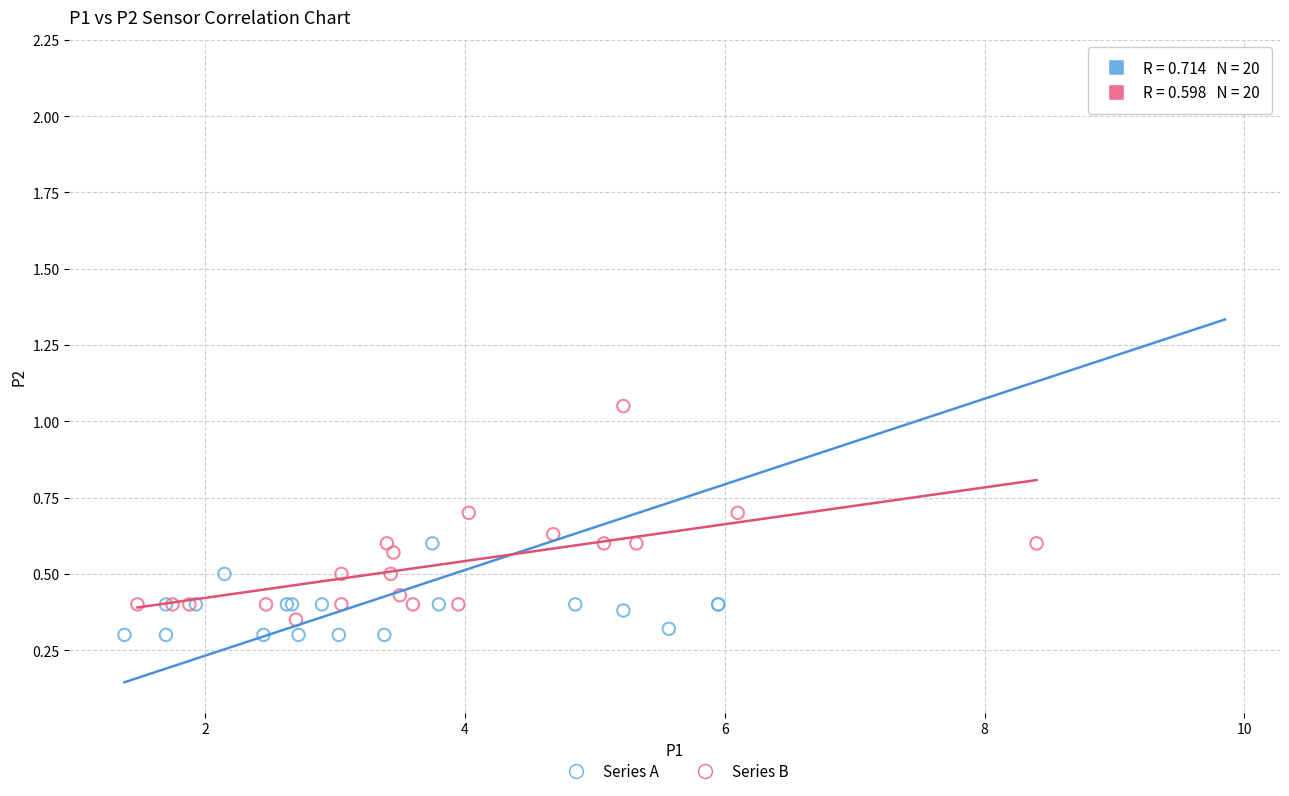

Which series reaches the maximum Y coordinate?

Series A